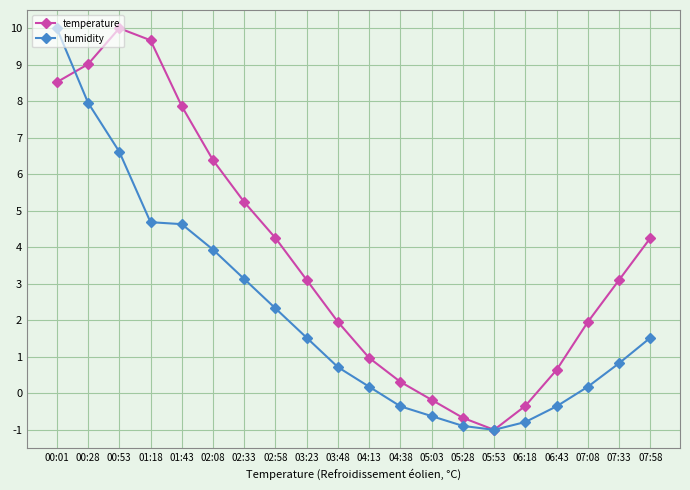

True or false: temperature has a value of 6.5 at 01:18.

False